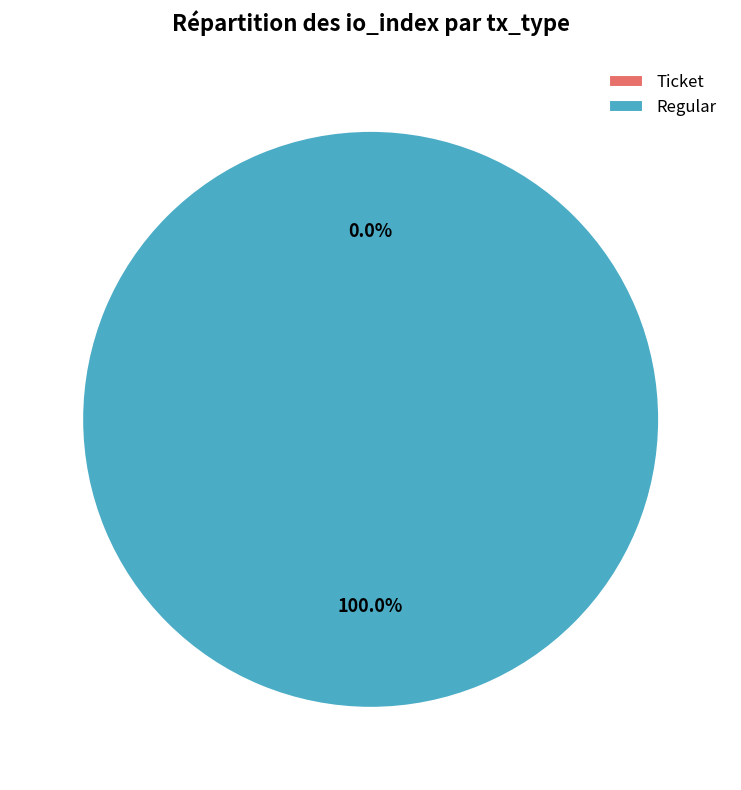

To the nearest percent, what is the combined percentage of Ticket and Regular?

100%